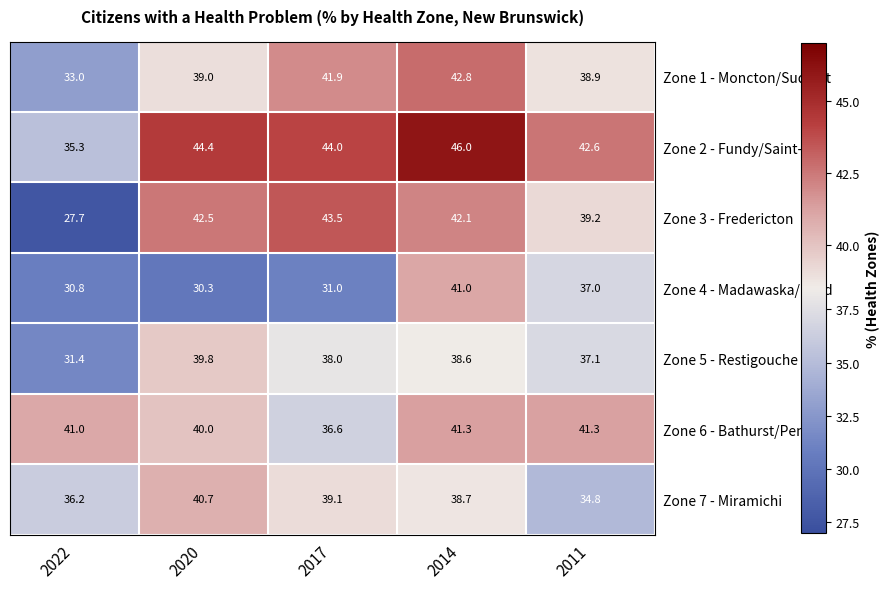

At which category is the sum across all series the highest?

2014